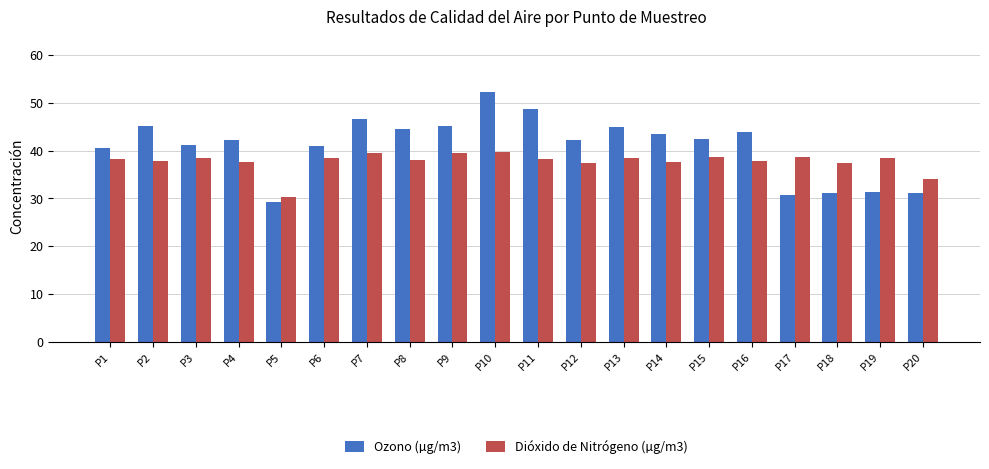

Does the chart contain stacked bars?

No